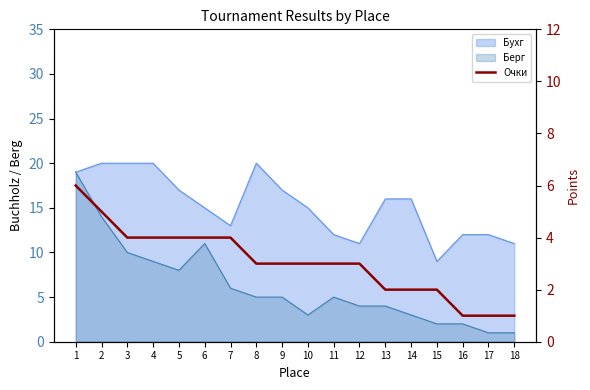

How many lines are shown in the chart?

1